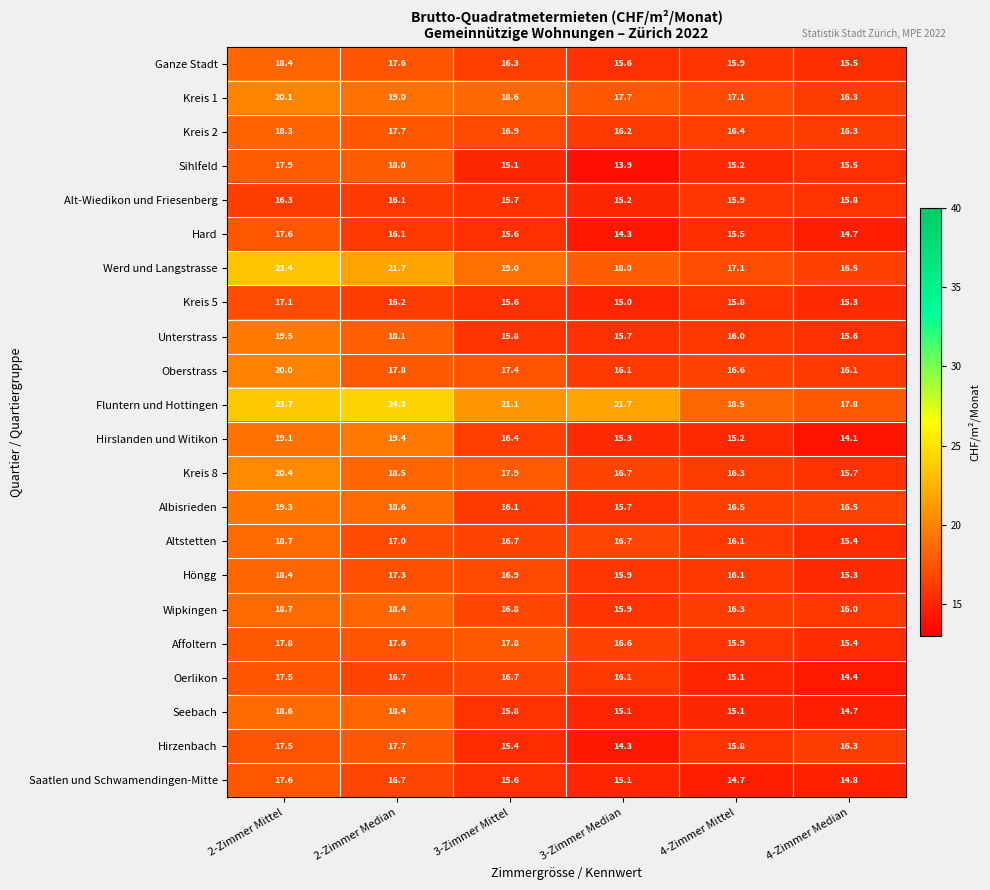

What is the spread (max minus min) of values at 3-Zimmer Mittel?

6.0